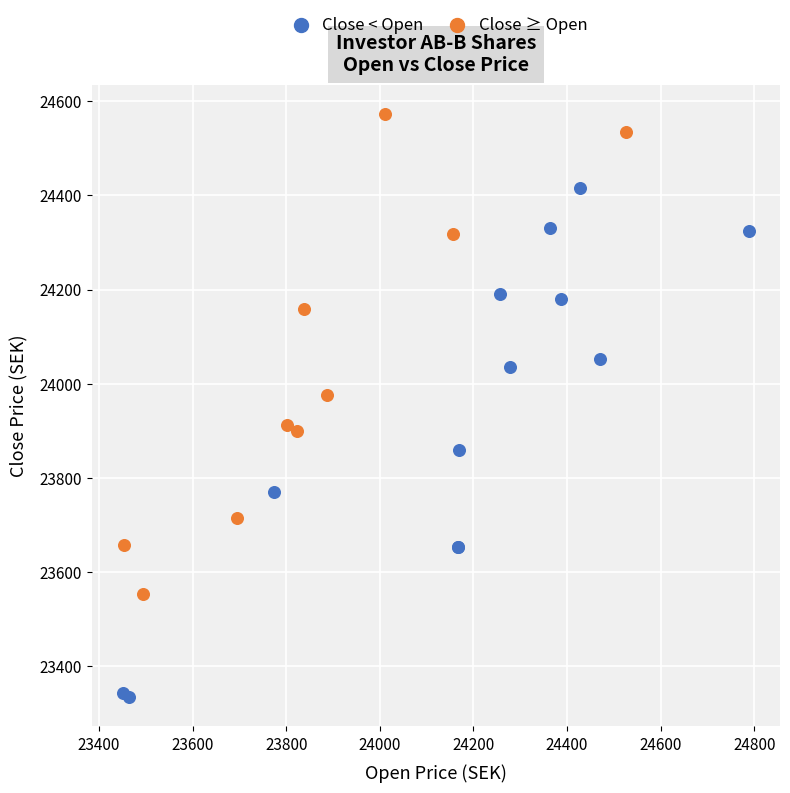

Which series has the largest Y range (max minus min)?

Close < Open